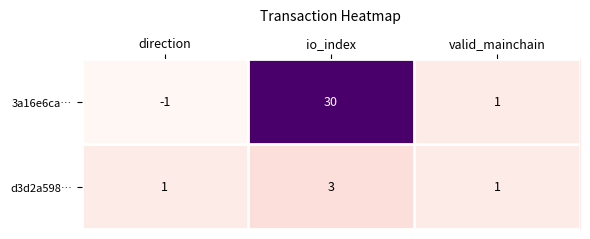

How many categories are shown in the chart?

3